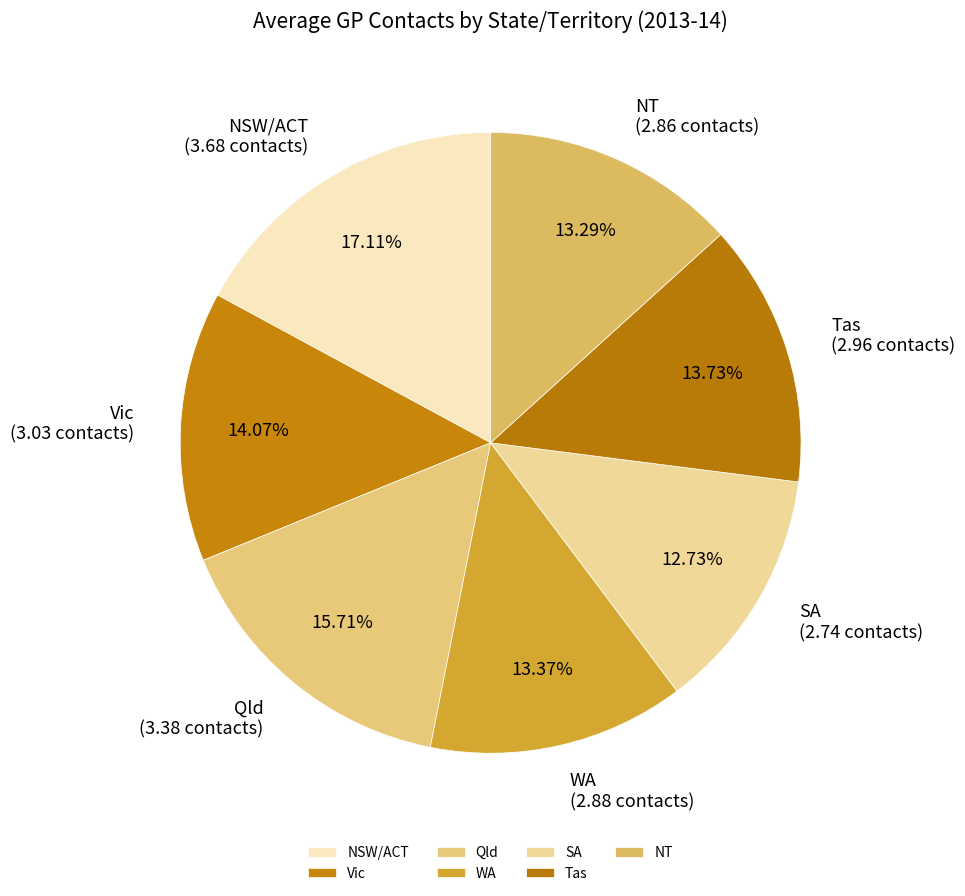

Is there any slice that represents more than half of the pie?

No